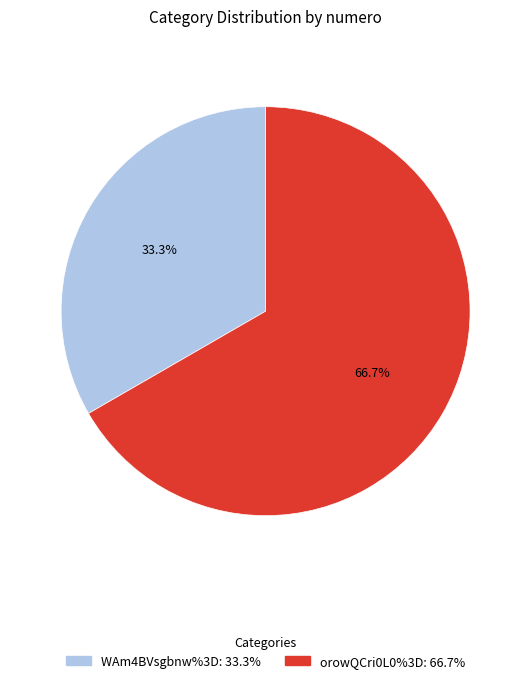

Is it true that orowQCri0L0%3D is 79% of the pie?

False